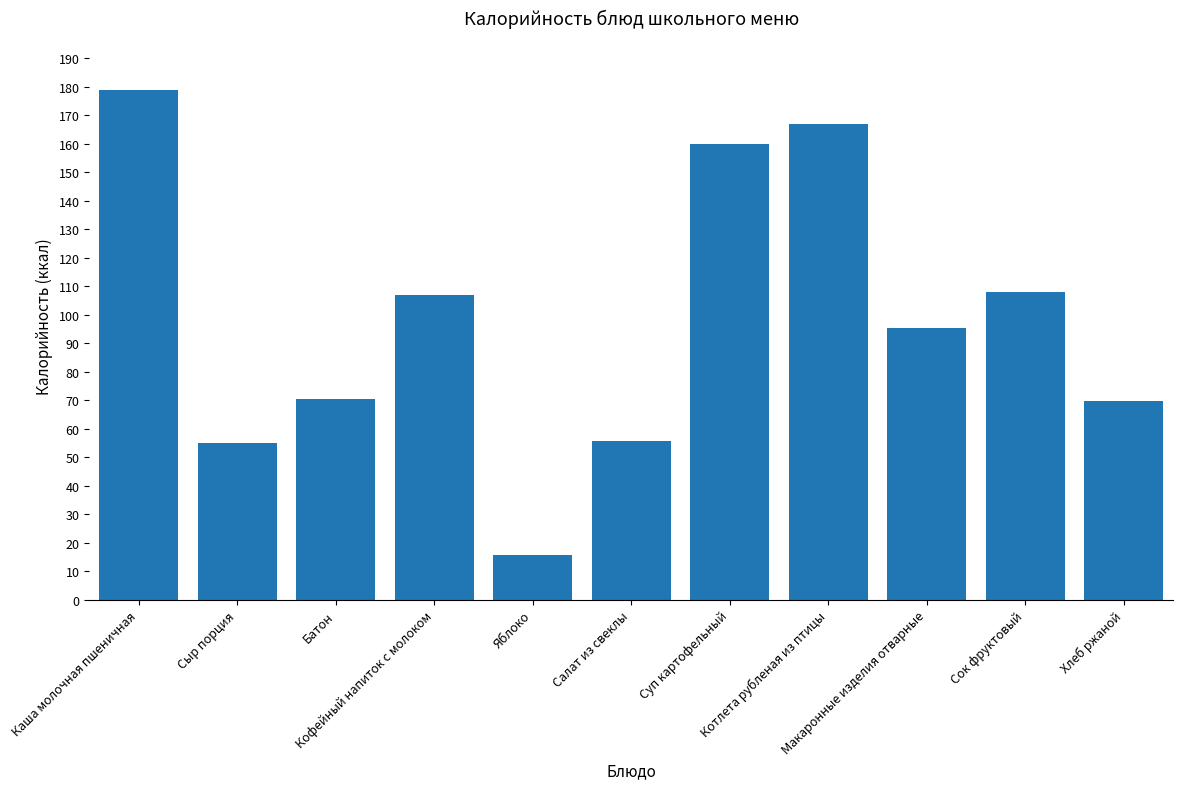

How many bars are there in total?

11